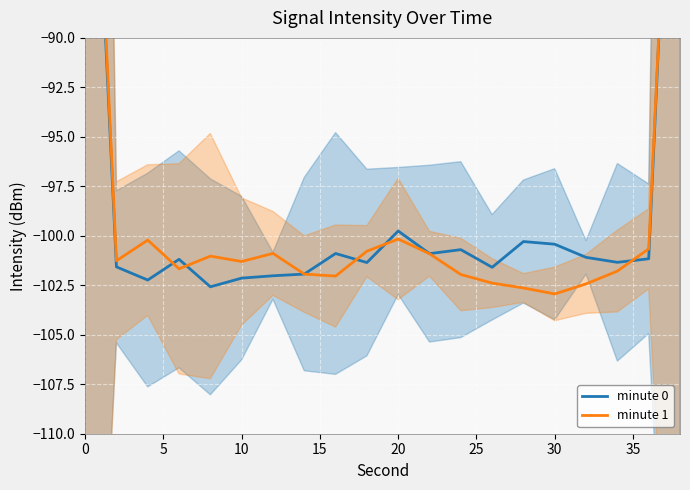

How many times do minute 1 and minute 0 cross each other?

7